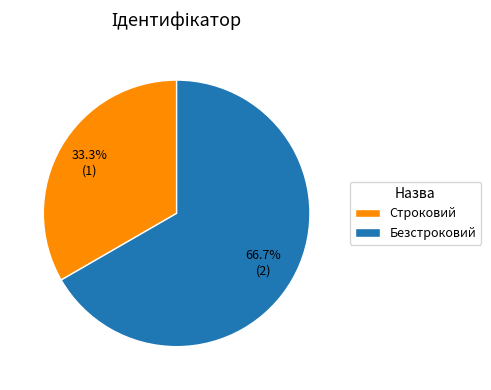

Does Строковий account for over 50% of the chart?

No